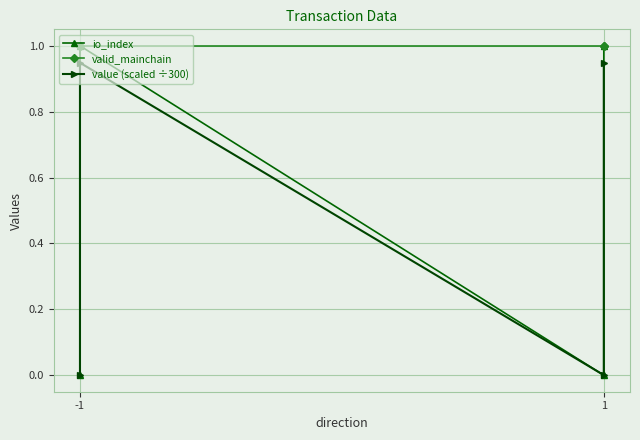

Reading left to right, what are all the values shown in this chart?

io_index: 0.0	1.0	0.0	1.0
valid_mainchain: 1.0	1.0	1.0	1.0
value (scaled ÷300): 0.0	0.9	0.0	0.9